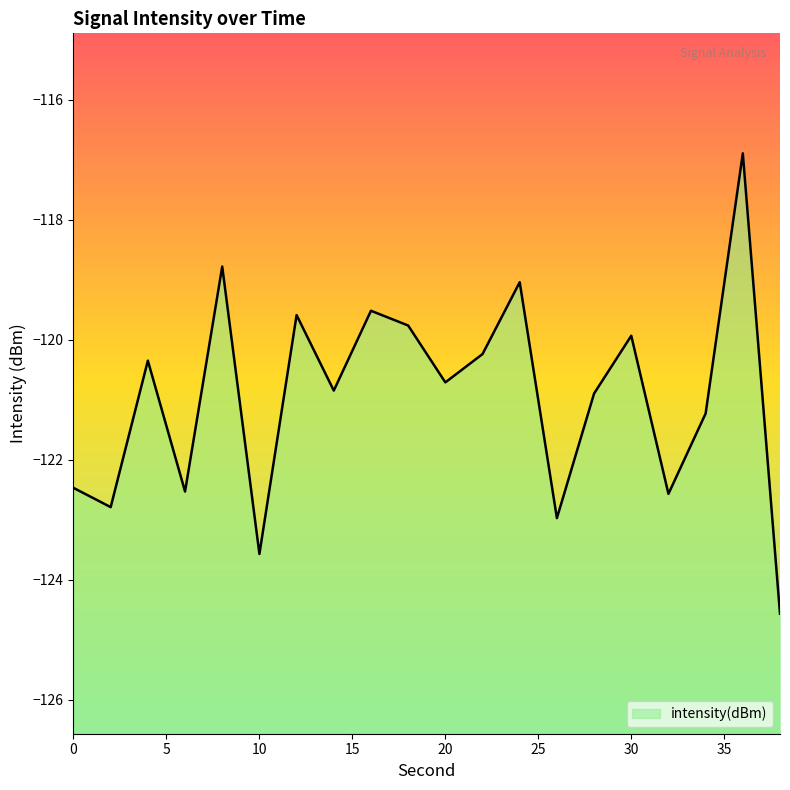

The chart shows a value of -216.0 at 20. True or false?

False